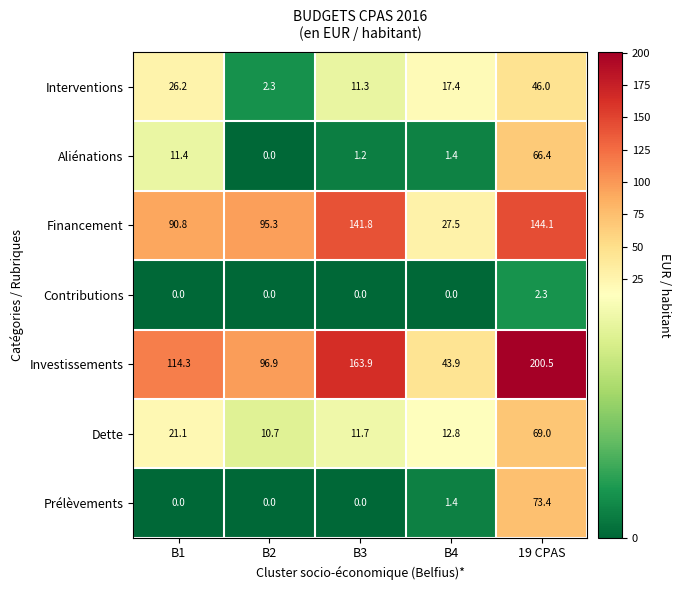

List the series in order of their peak value, lowest first.

Contributions, Interventions, Aliénations, Dette, Prélèvements, Financement, Investissements